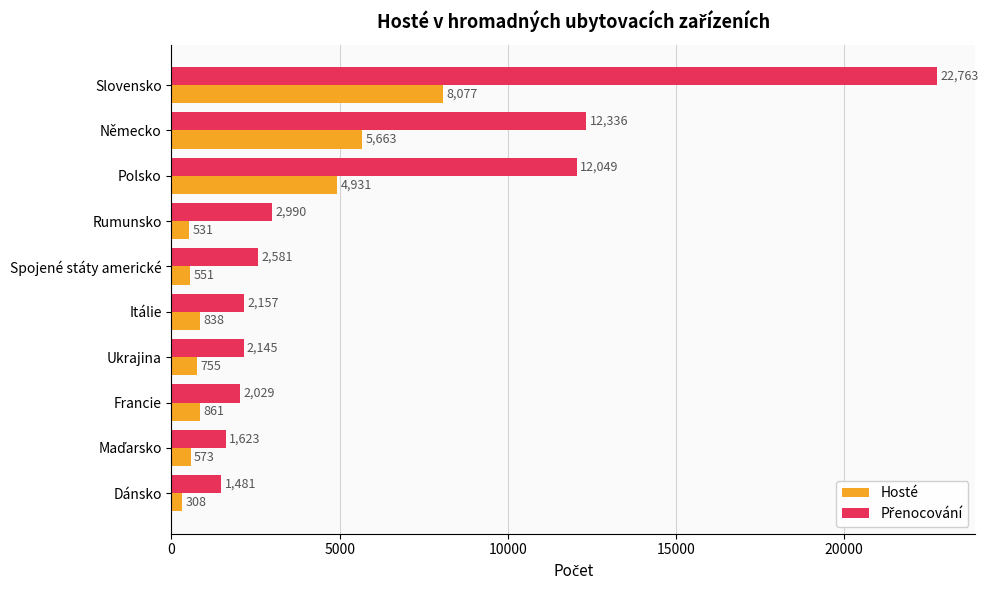

What is the difference between the highest and lowest values at Francie?

1168